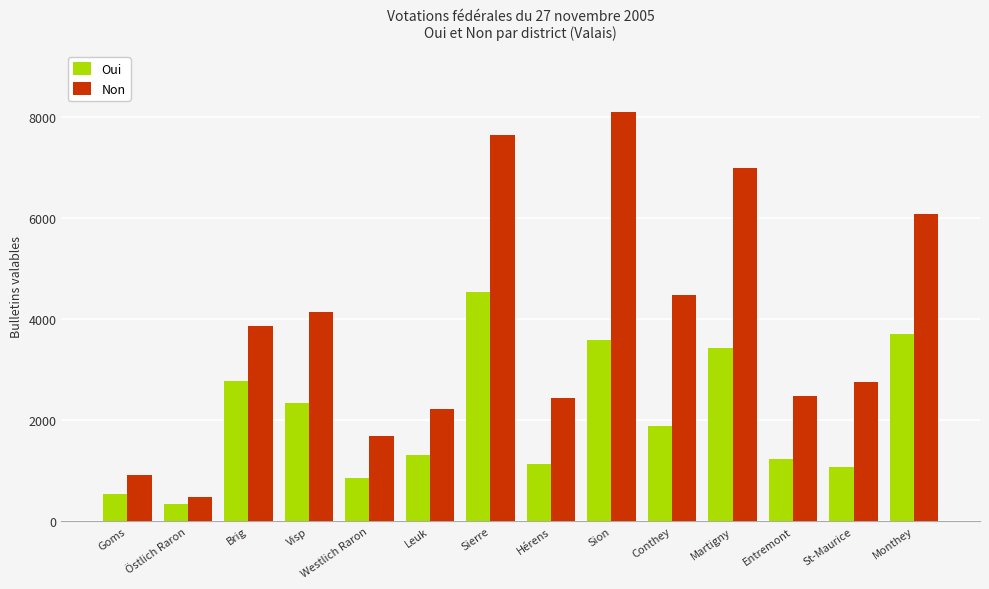

What is the label of the 1st bar from the right?

Monthey